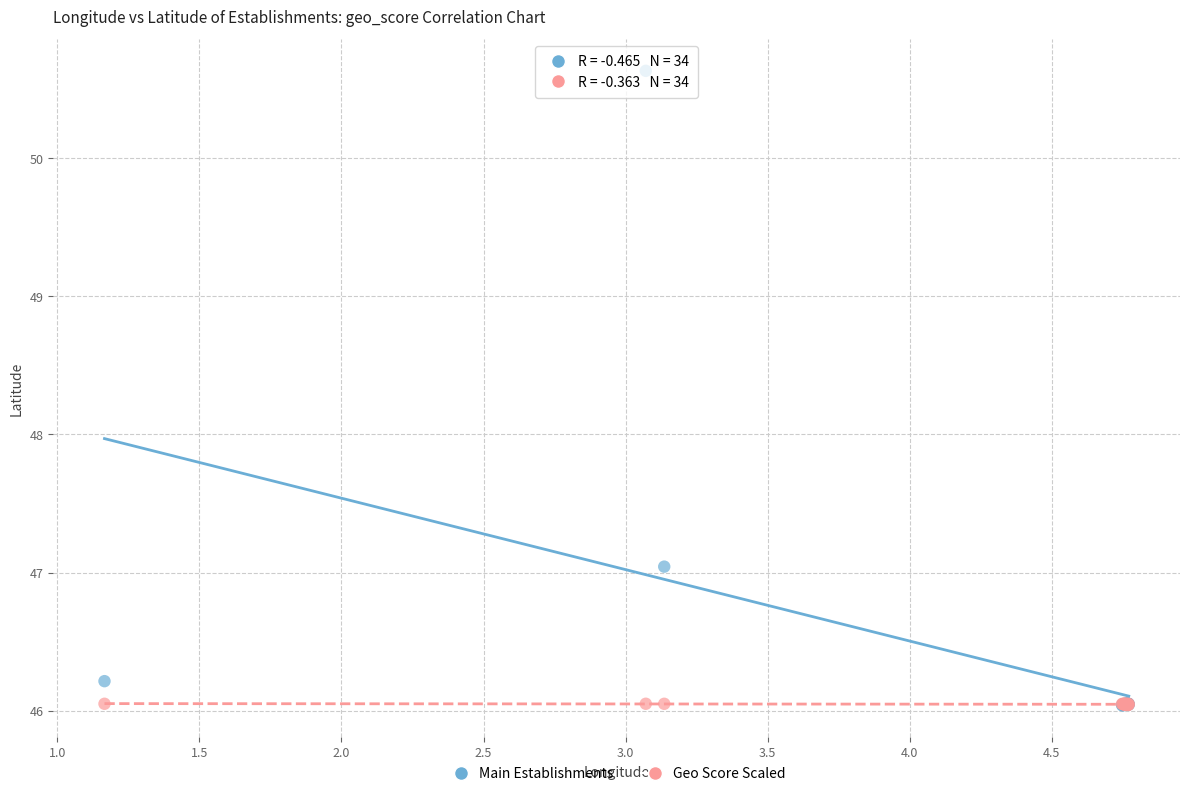

What are all the series names shown in the legend?

Main Establishments, Geo Score Scaled